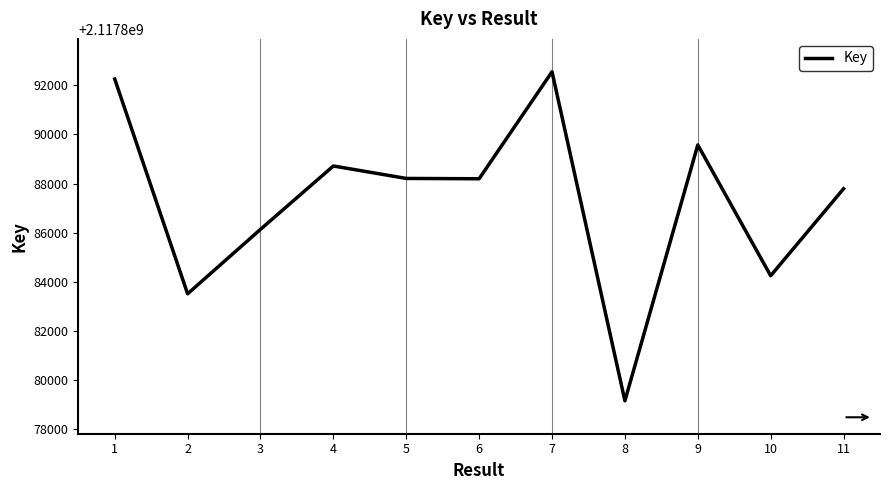

At which label does the data first exceed 2117888194?

1